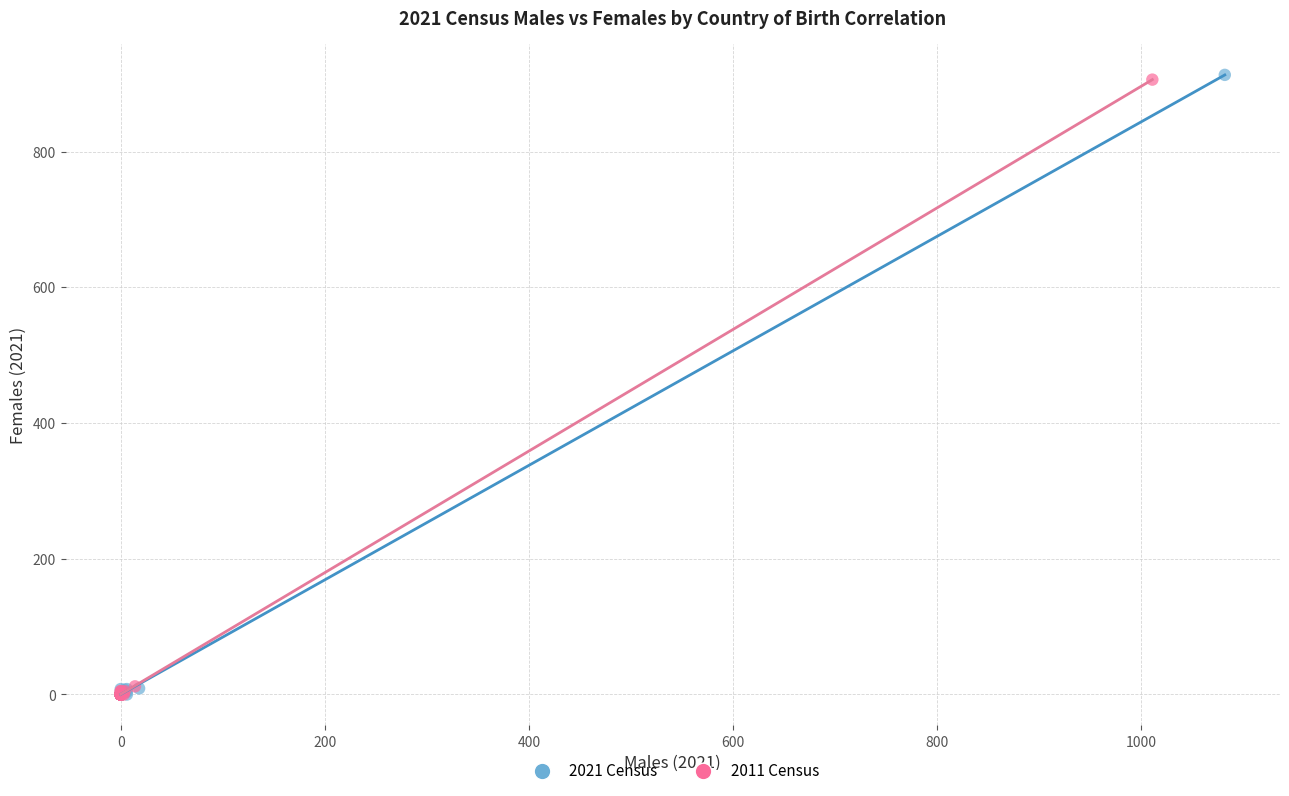

Which series has the largest Y range (max minus min)?

2021 Census